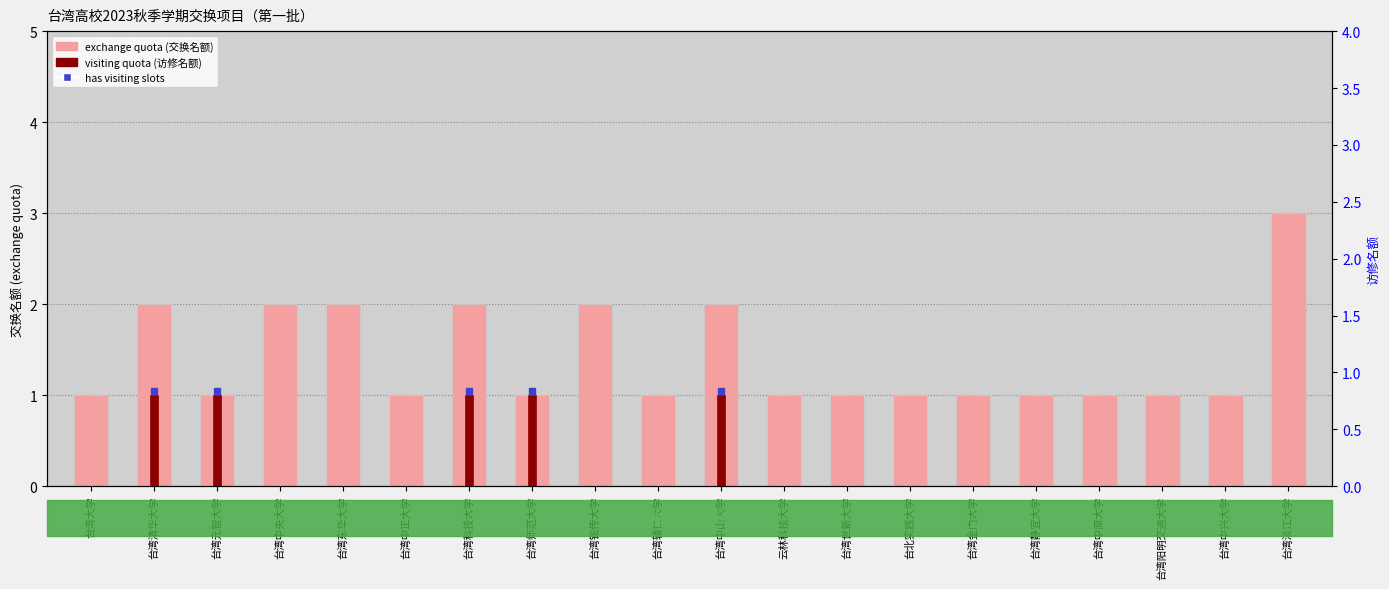

How many series are shown in this chart?

2